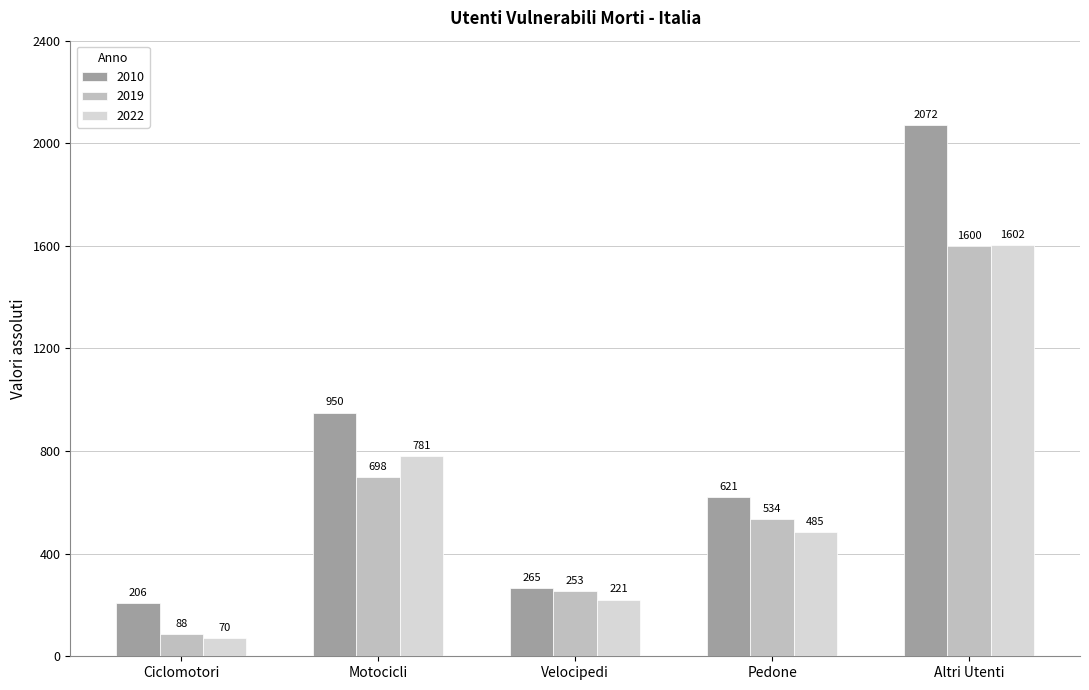

Which series has the widest spread of values?

2010